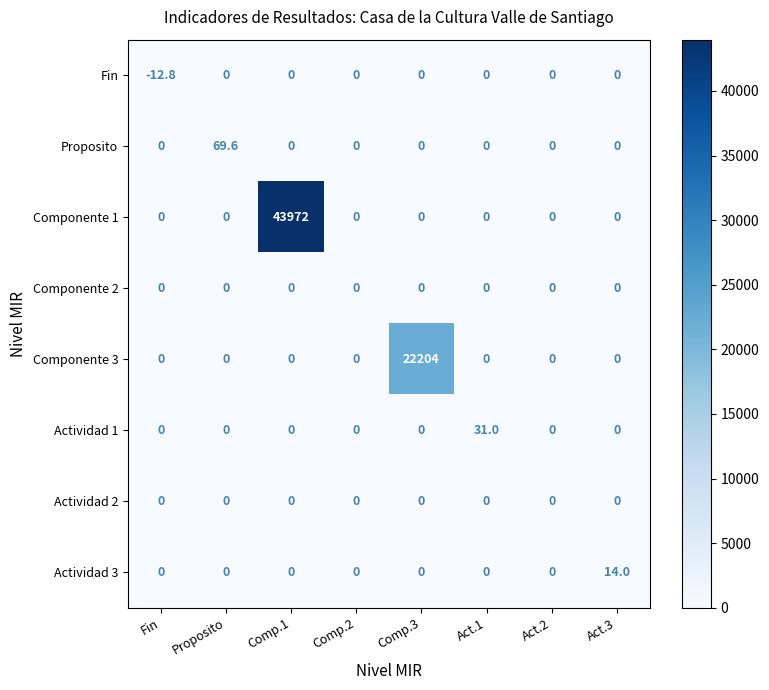

What is the difference between the maximum and minimum values in the Fin series?

12.8